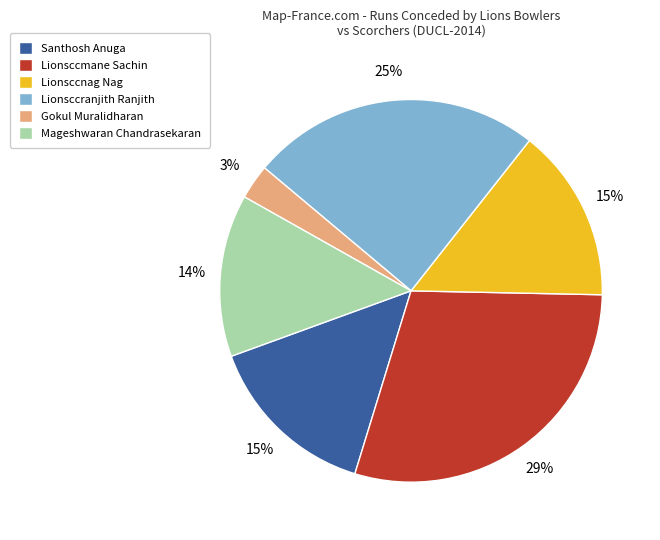

To the nearest percent, what percentage of the pie is Gokul Muralidharan?

3%